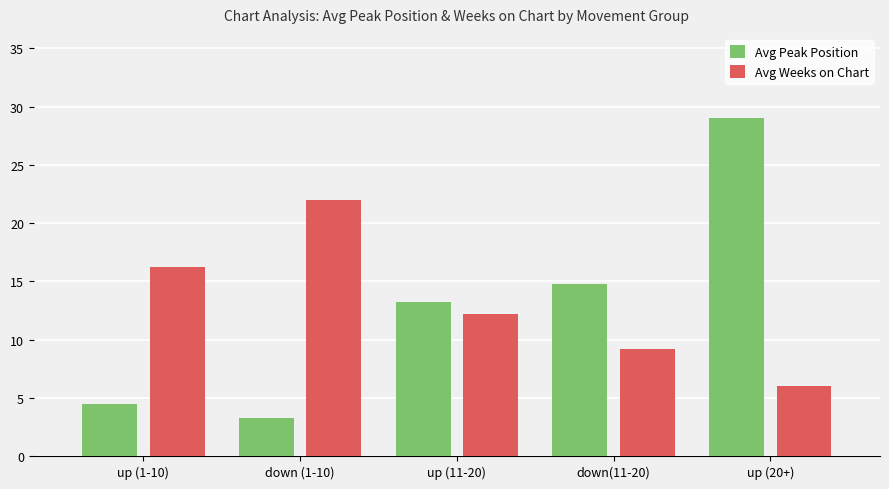

Reading left to right, list all the values displayed in this chart.

Avg Peak Position: up (1-10)=4.5	down (1-10)=3.3	up (11-20)=13.2	down(11-20)=14.8	up (20+)=29.0
Avg Weeks on Chart: up (1-10)=16.2	down (1-10)=22.0	up (11-20)=12.2	down(11-20)=9.2	up (20+)=6.0